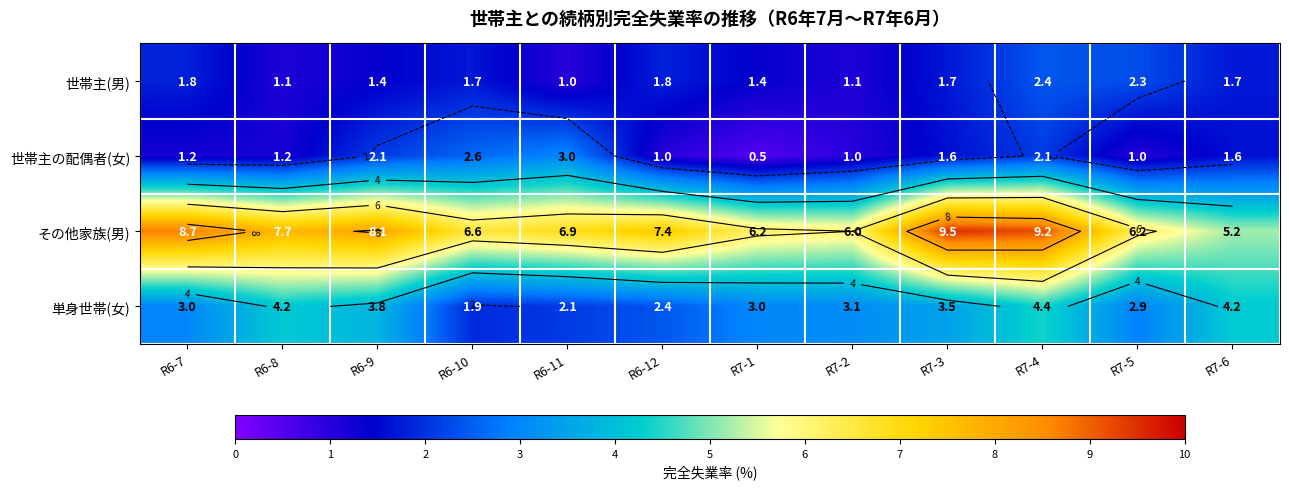

Where is 単身世帯(女) nearest to the value 3?

R6-7